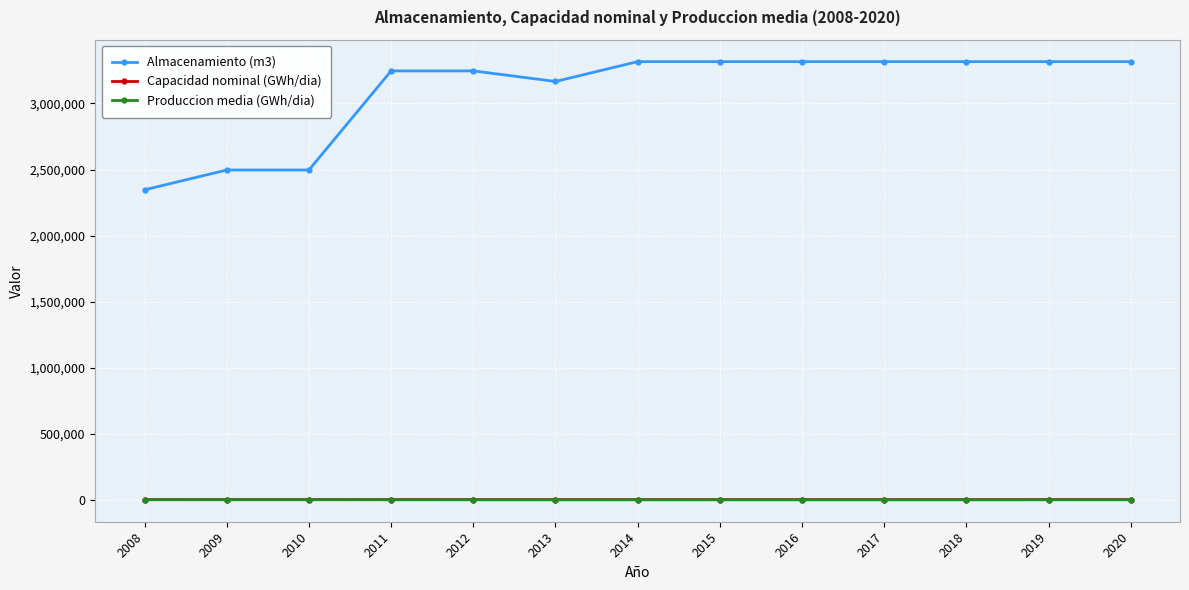

True or false: Capacidad nominal (GWh/dia) and Almacenamiento (m3) intersect in this chart.

False